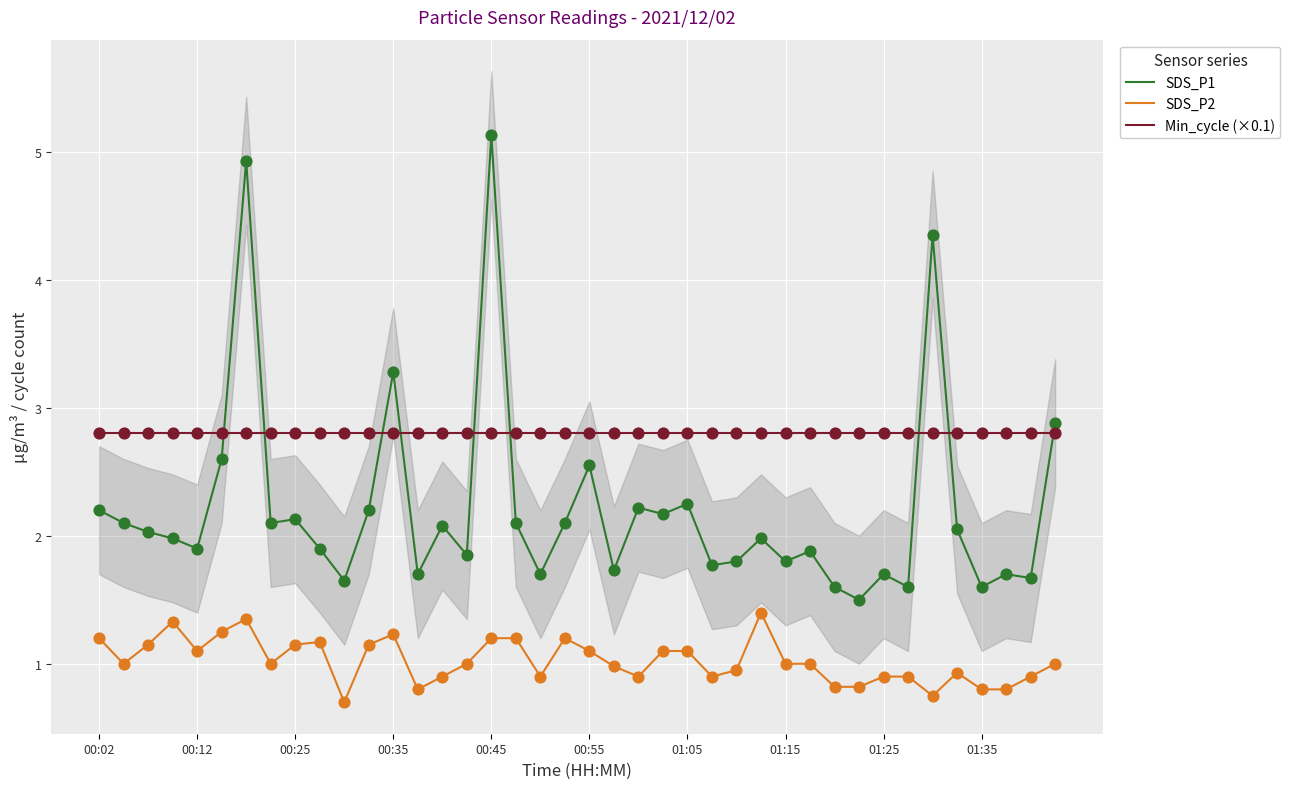

What are all the series names shown in the legend?

SDS_P1, SDS_P2, Min_cycle (×0.1)